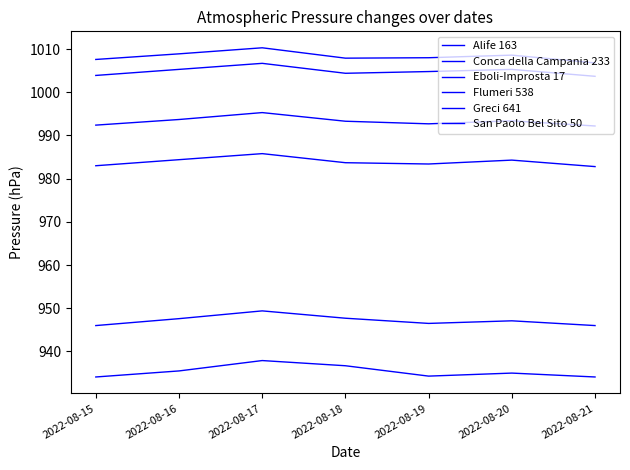

What is the spread (max minus min) of values at 2022-08-17?

72.4